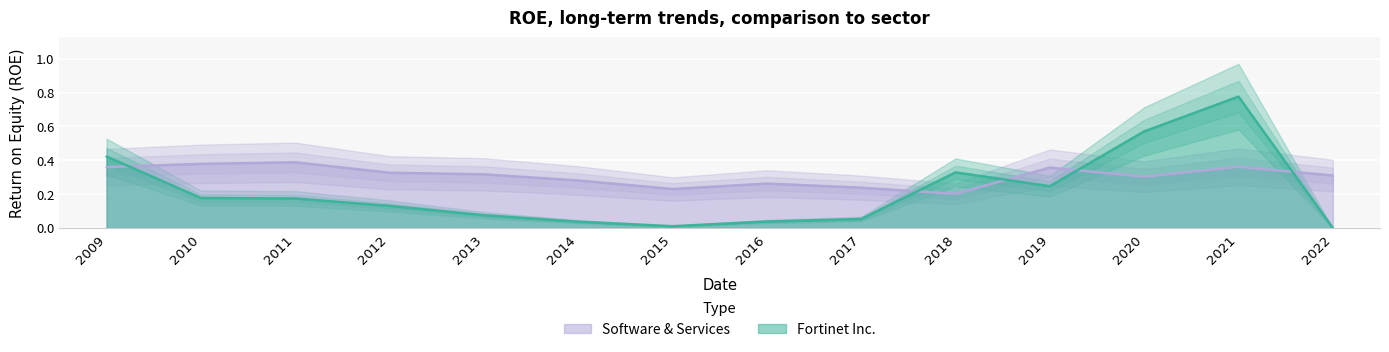

The Software & Services series shows 0.4 at 2021. True or false?

True